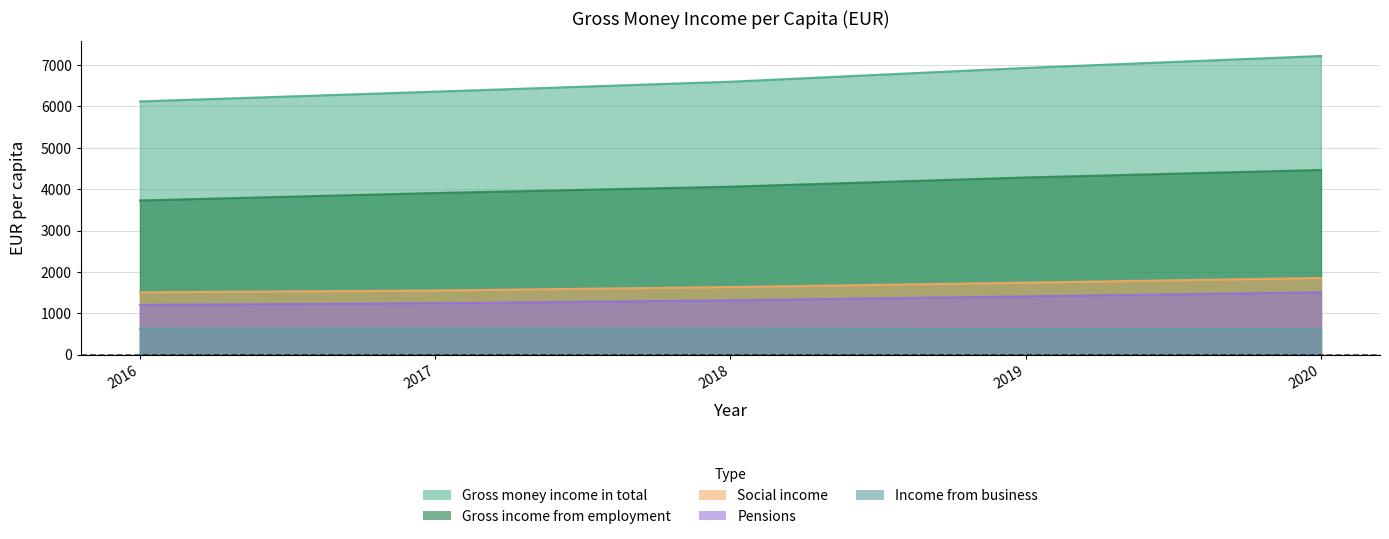

What is the value of the Pensions point at the 1st from the left?

1204